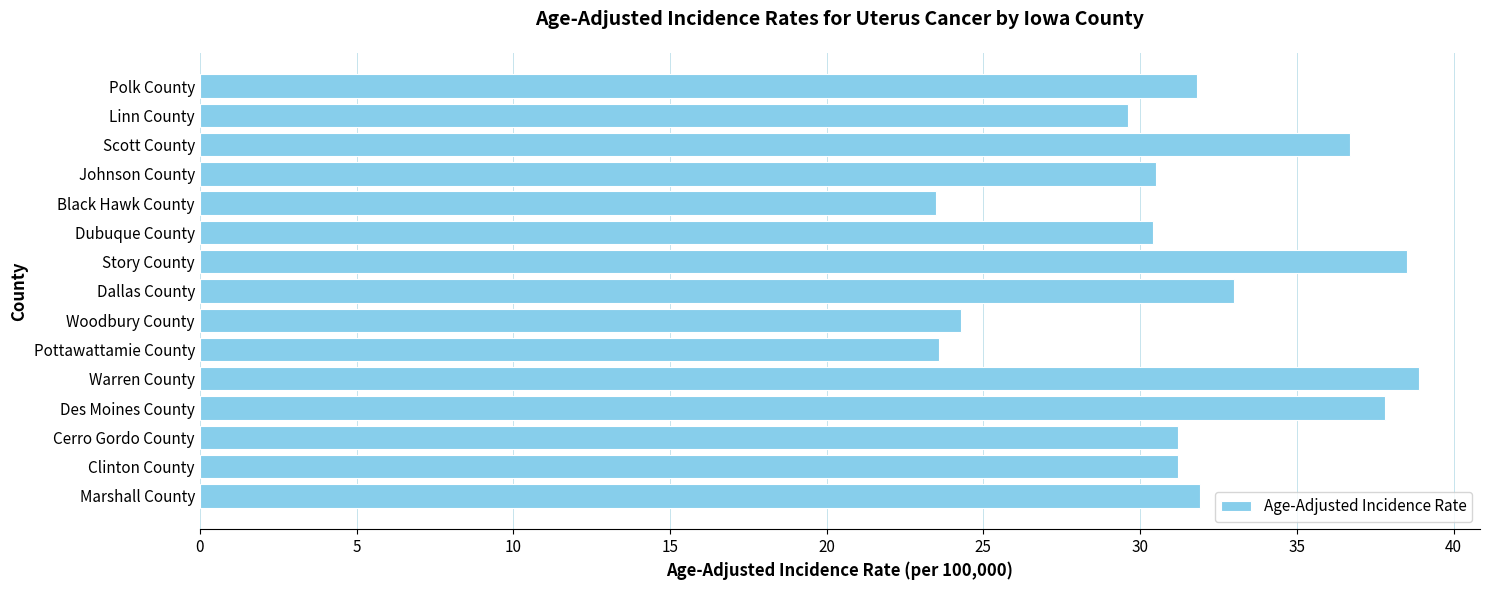

What is the change in value from Polk County to Story County?

+6.7